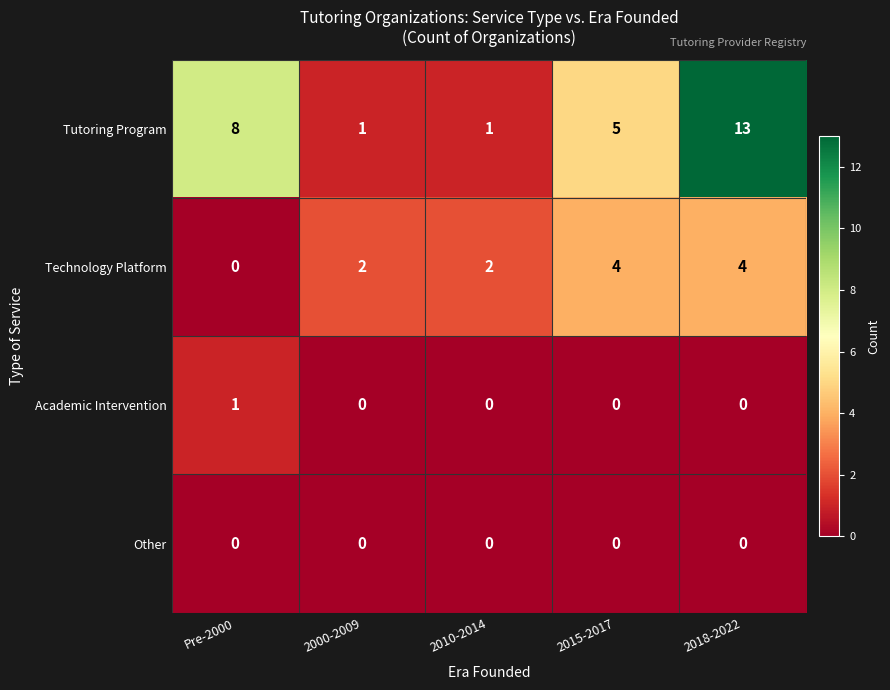

The Other series shows 0 at 2018-2022. True or false?

True